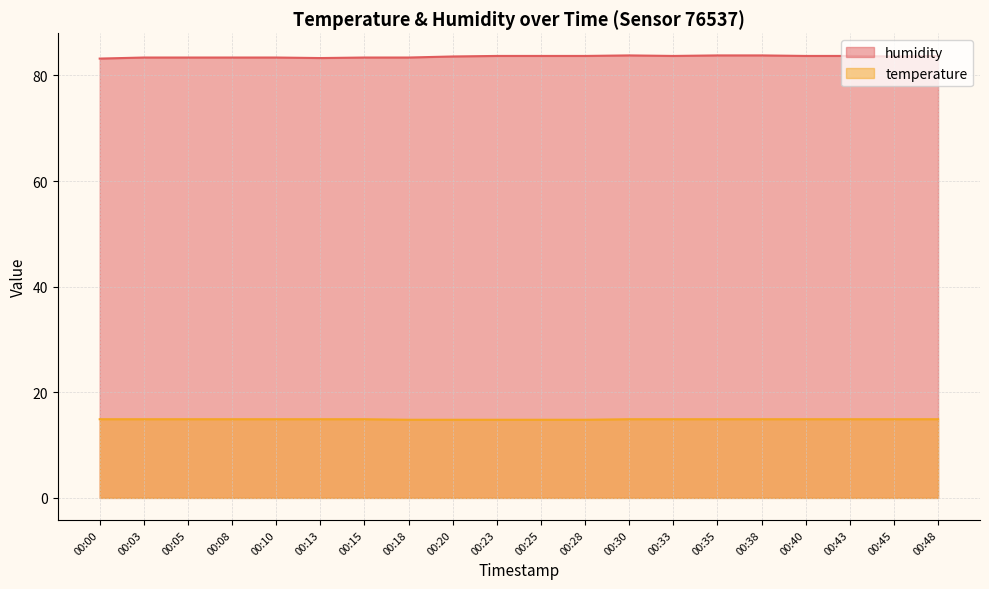

Is it true that humidity equals 83.4 at 00:10?

True